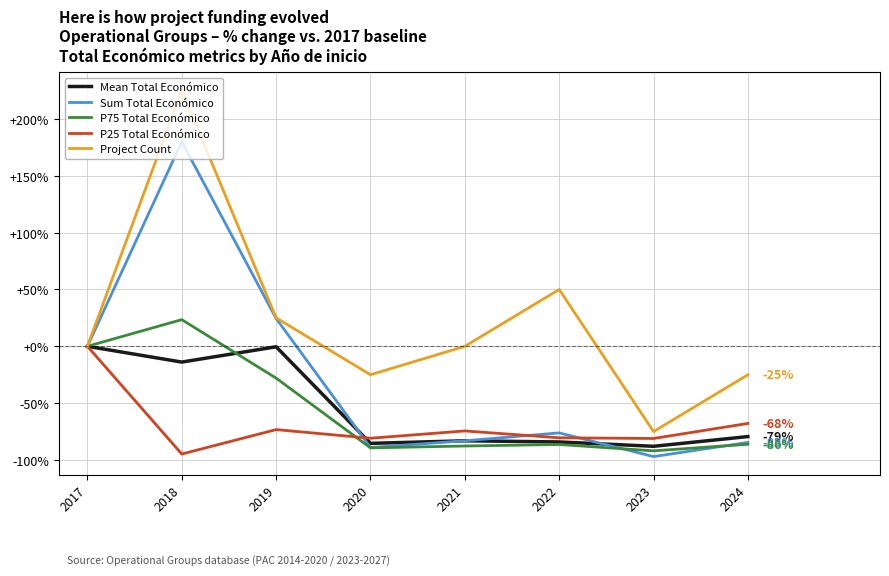

True or false: Sum Total Económico has a value of -97.0 at 2023.

True